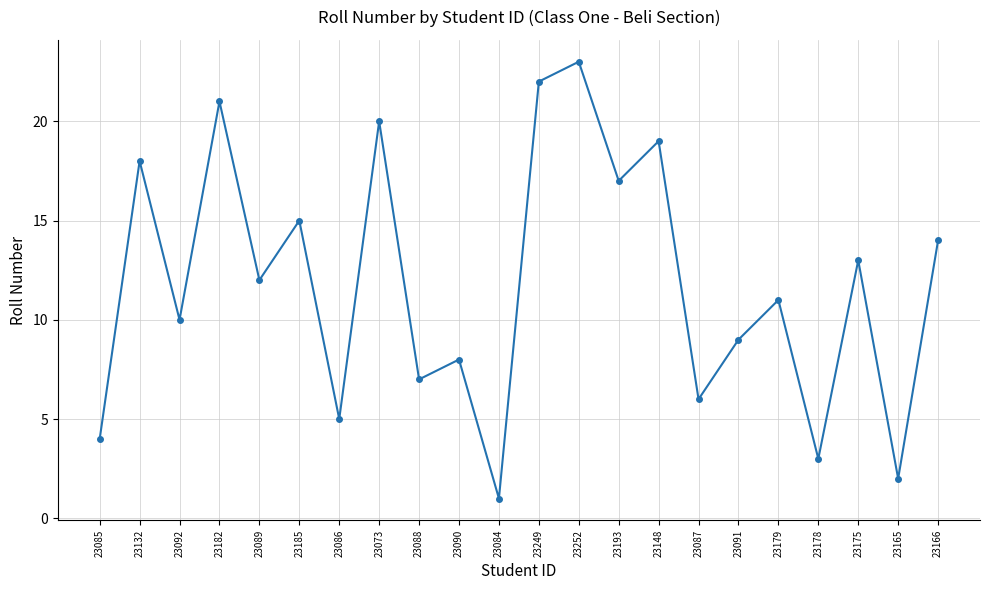

Reading right to left, transcribe all the data shown in this chart.

23166=14	23165=2	23175=13	23178=3	23179=11	23091=9	23087=6	23148=19	23193=17	23252=23	23249=22	23084=1	23090=8	23088=7	23073=20	23086=5	23185=15	23089=12	23182=21	23092=10	23132=18	23085=4